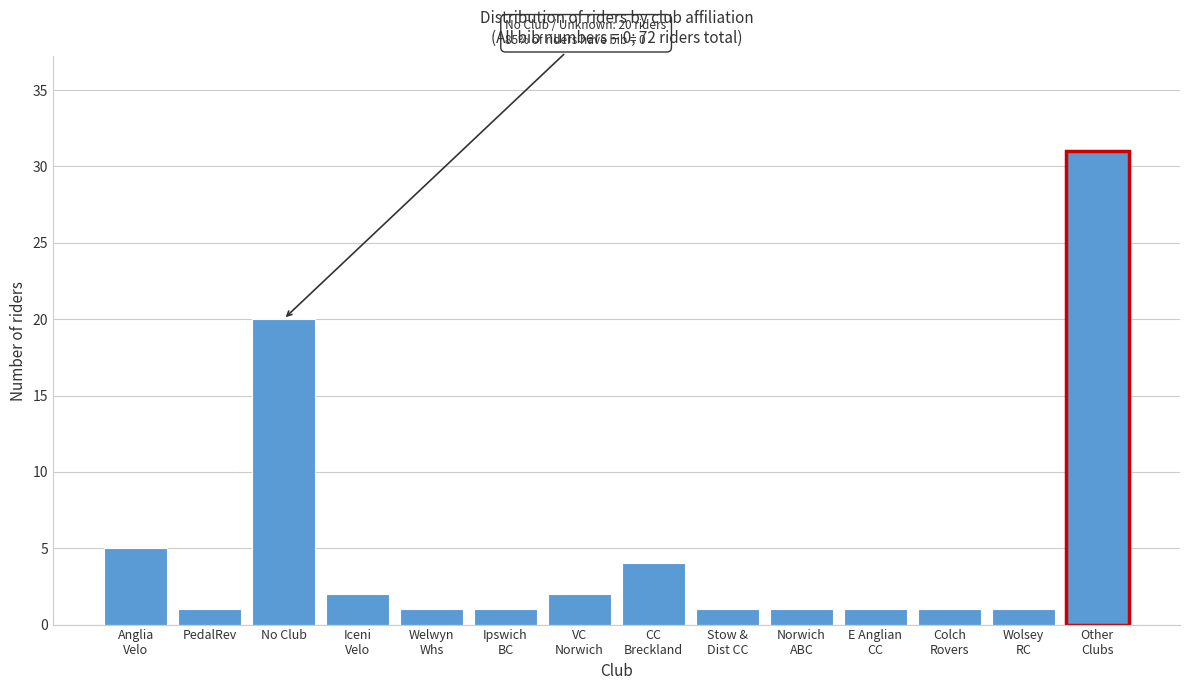

Reading right to left, what are all the values shown in this chart?

31	1	1	1	1	1	4	2	1	1	2	20	1	5